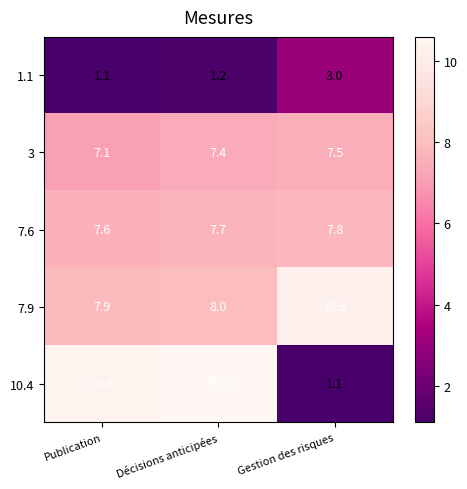

What is the spread (max minus min) of values at Décisions anticipées?

9.4